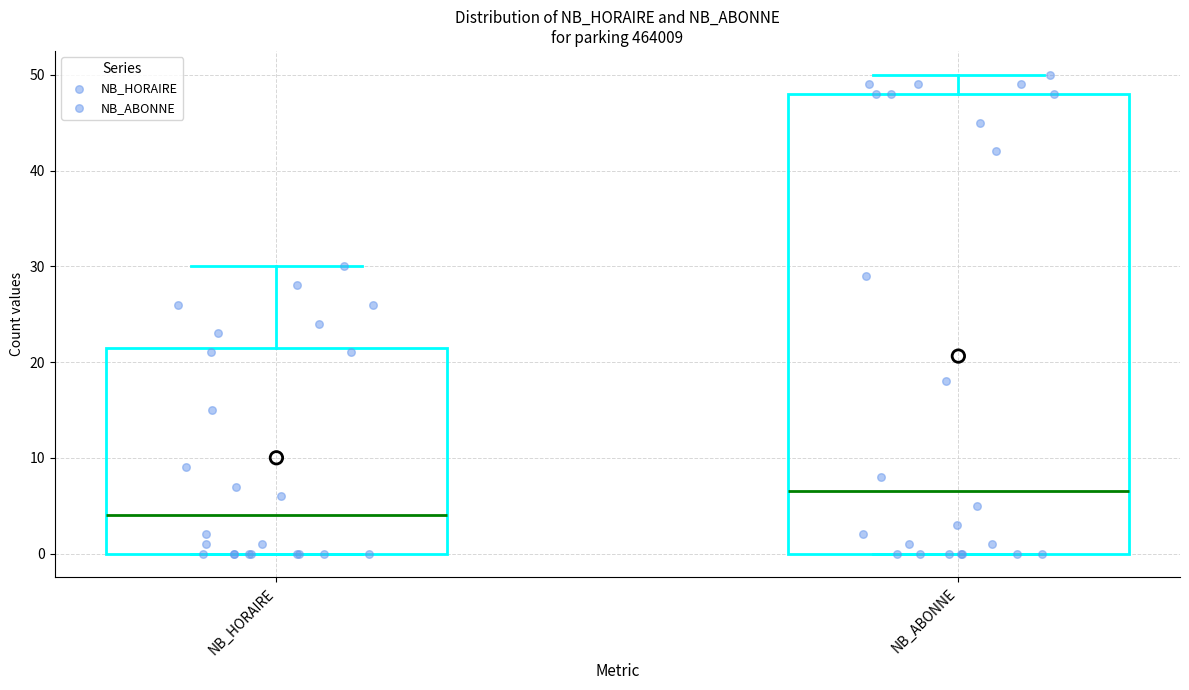

Where does the median line of the box for NB_HORAIRE sit on the y-axis? The values are not printed on the chart, so give them approximately, as read against the axis.

4